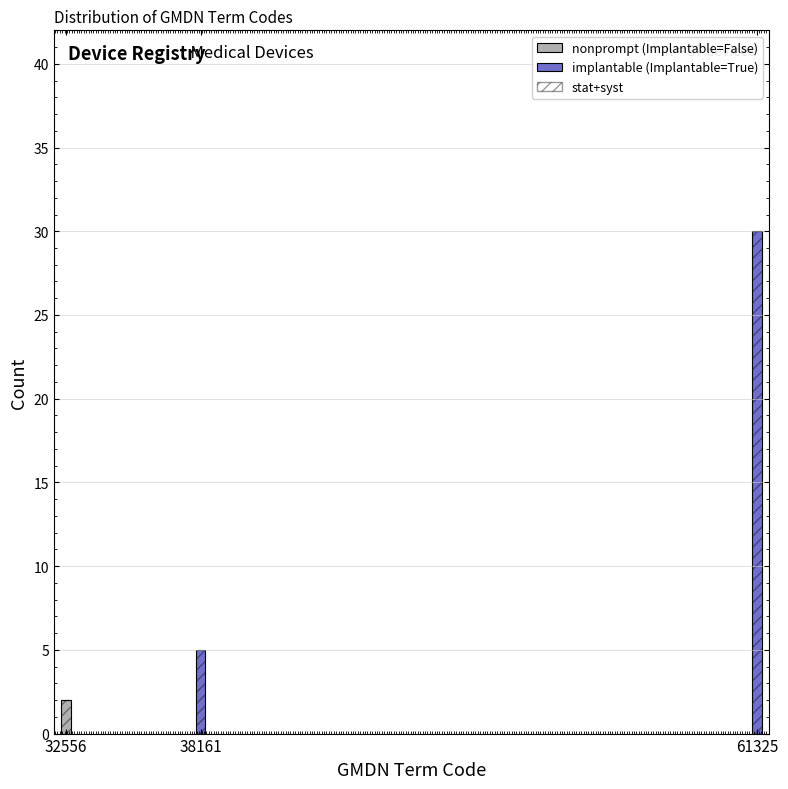

Reading left to right, what are the values for nonprompt (Implantable=False)?

32556=2	38161=0	61325=0